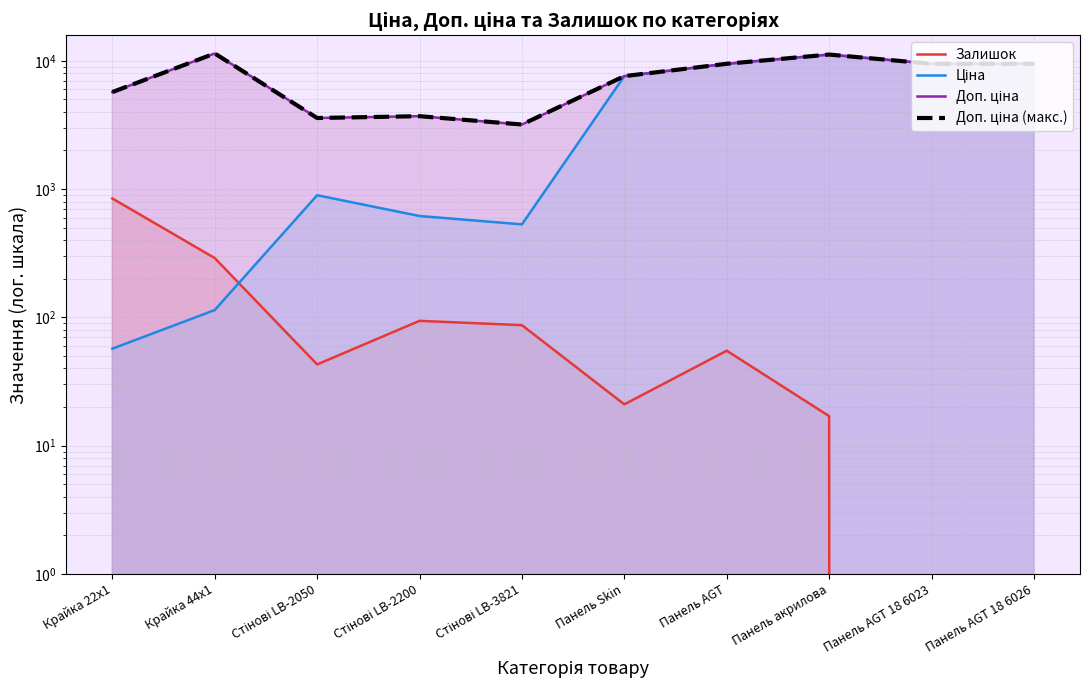

At which category does Доп. ціна reach its first local valley?

Стінові LB-2050